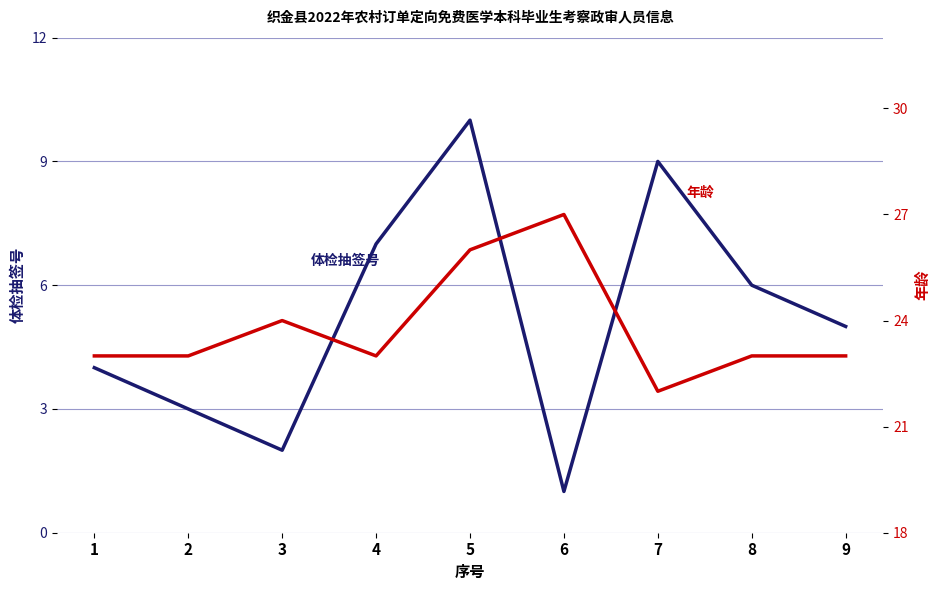

What is the difference between the 体检抽签号 values at 2 and 5?

7